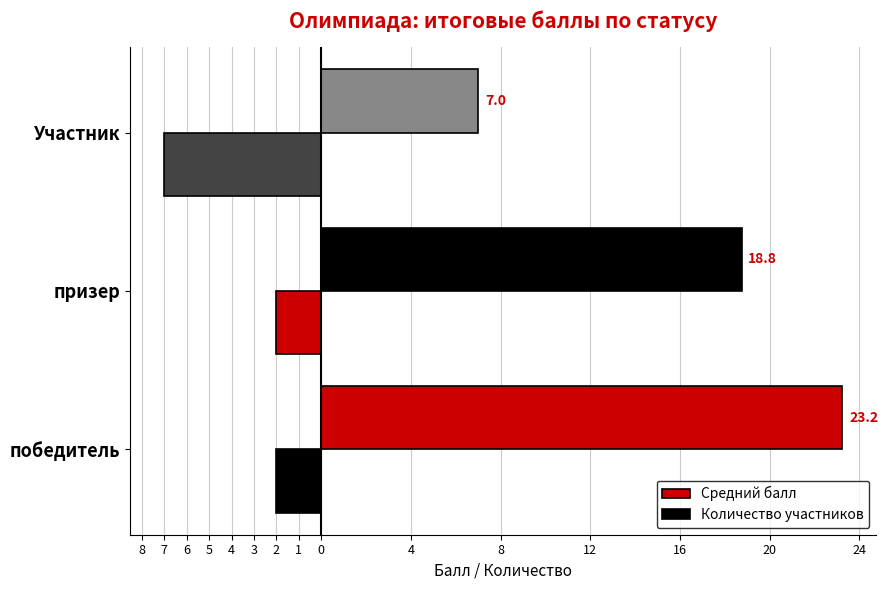

How many values in the Средний балл series exceed 18?

2